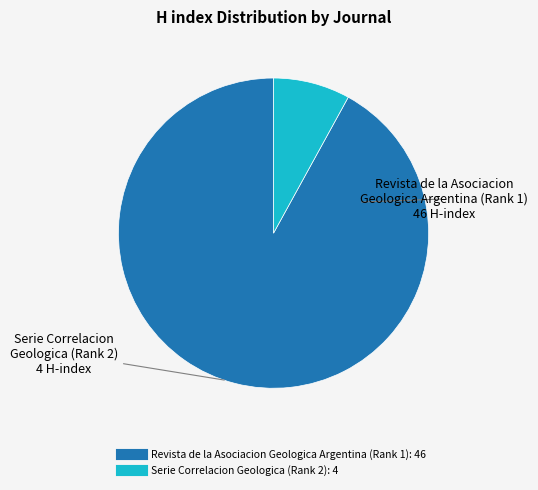

The Serie Correlacion Geologica (Rank 2) slice represents 8% of the pie. True or false?

True